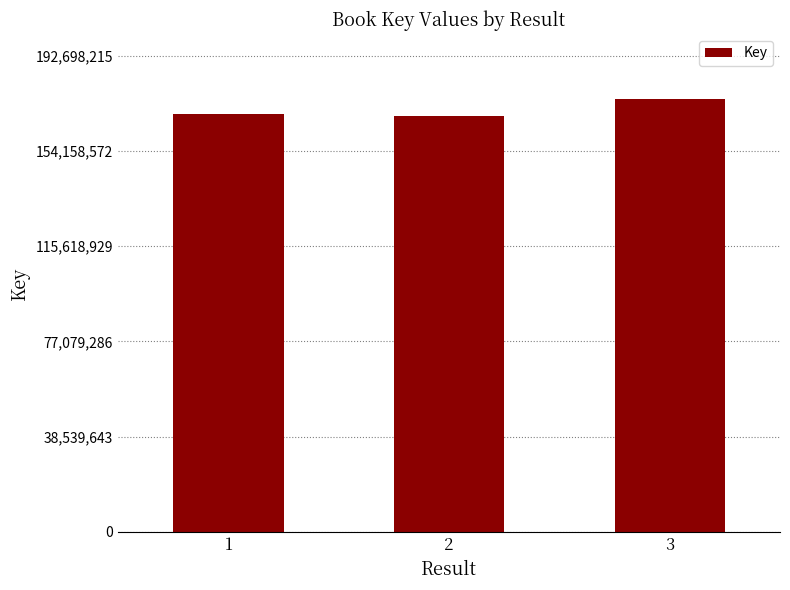

What is the sum of the values at 3 and 2?

343578852